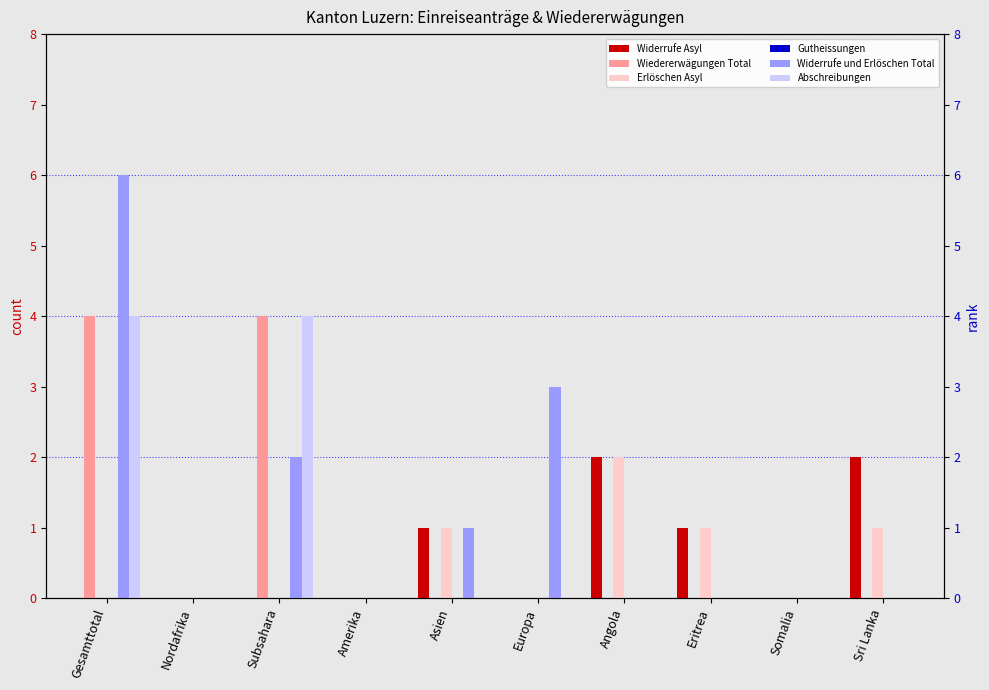

What position from the right is Subsahara?

8